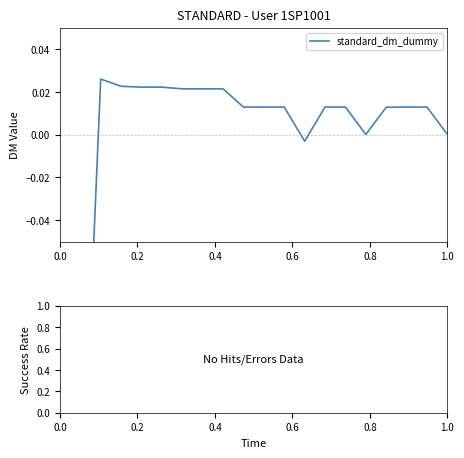

How many series are shown in this chart?

1